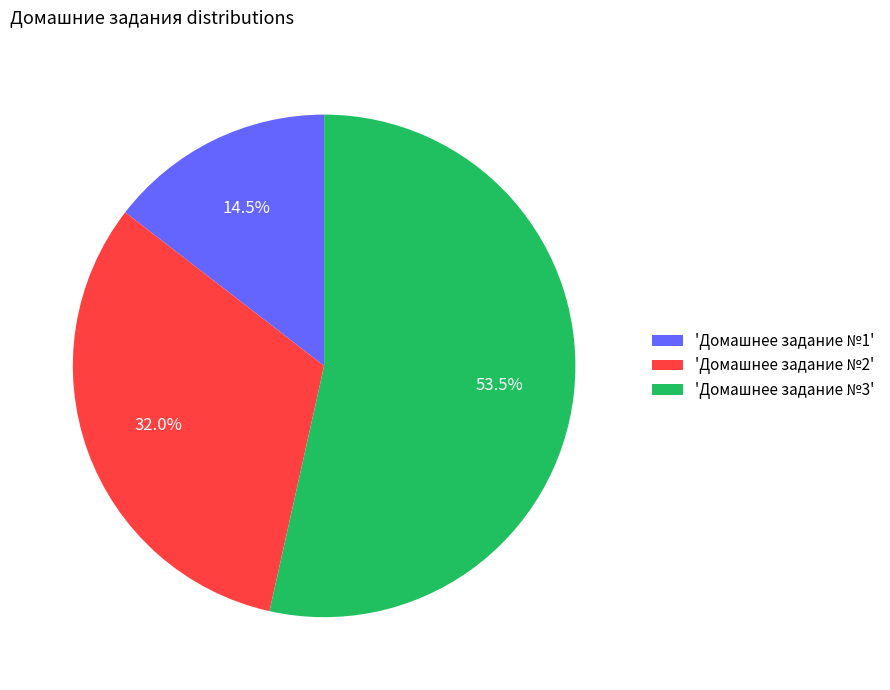

What is the smallest slice in the pie chart?

'Домашнее задание №1'